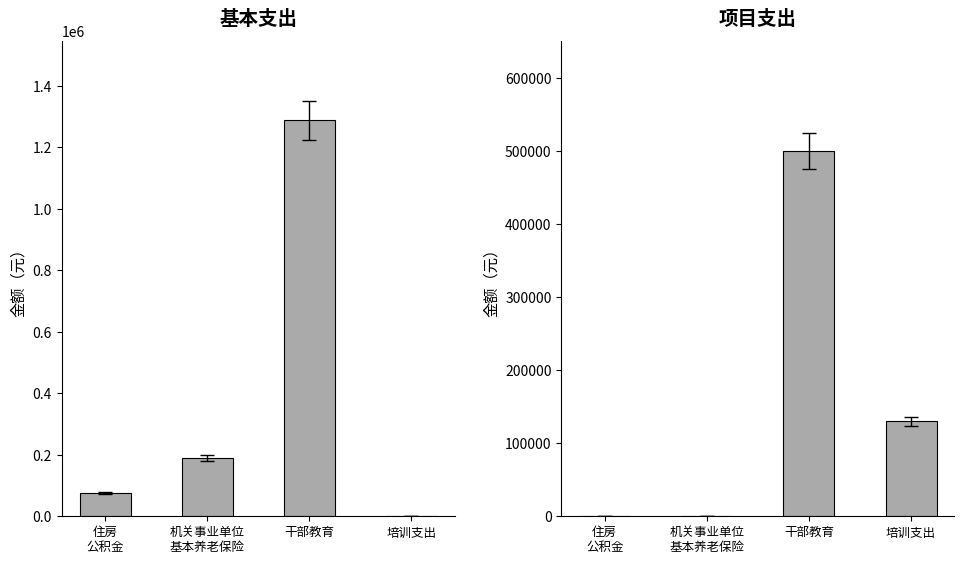

What are all the series names shown in the legend?

基本支出, 项目支出